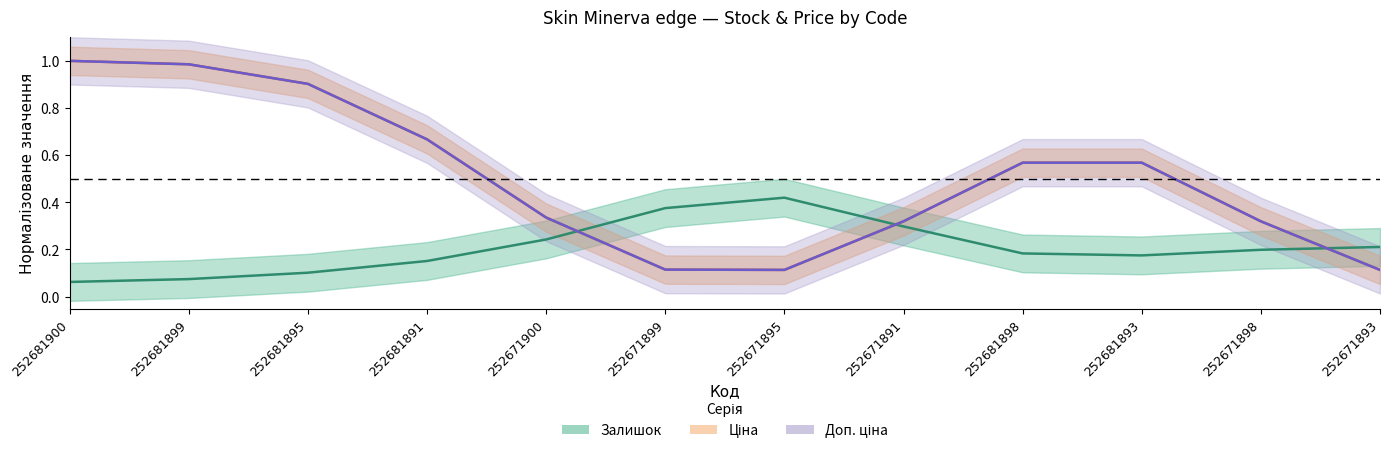

Reading right to left, what are all the values shown in this chart?

Залишок: 252671893=0.2	252671898=0.2	252681893=0.2	252681898=0.2	252671891=0.3	252671895=0.4	252671899=0.4	252671900=0.2	252681891=0.2	252681895=0.1	252681899=0.1	252681900=0.1
Ціна: 252671893=0.1	252671898=0.3	252681893=0.6	252681898=0.6	252671891=0.3	252671895=0.1	252671899=0.1	252671900=0.3	252681891=0.7	252681895=0.9	252681899=1.0	252681900=1.0
Доп. ціна: 252671893=0.1	252671898=0.3	252681893=0.6	252681898=0.6	252671891=0.3	252671895=0.1	252671899=0.1	252671900=0.3	252681891=0.7	252681895=0.9	252681899=1.0	252681900=1.0